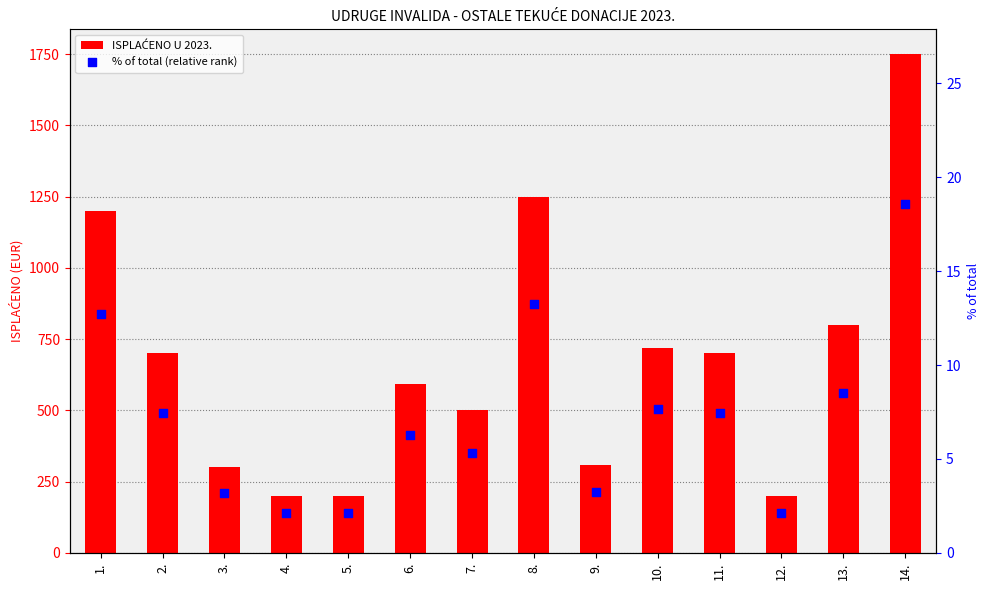

What is the total value across all series at 13.?

808.5